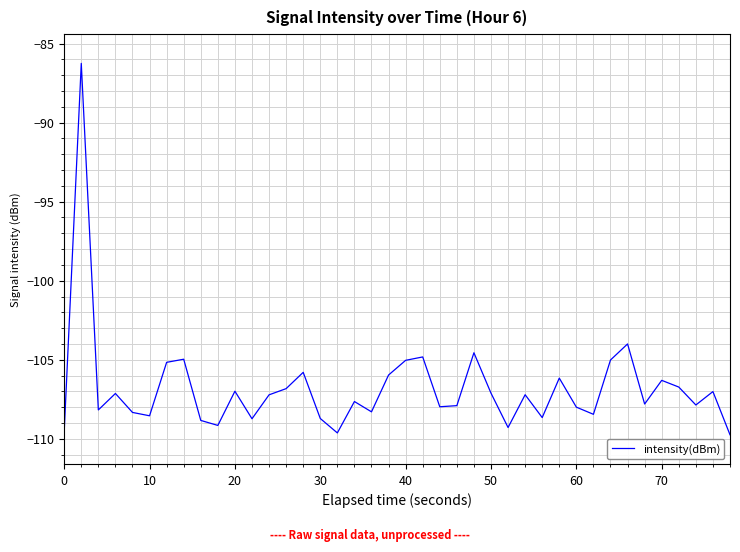

What is the greatest value displayed?

-86.3